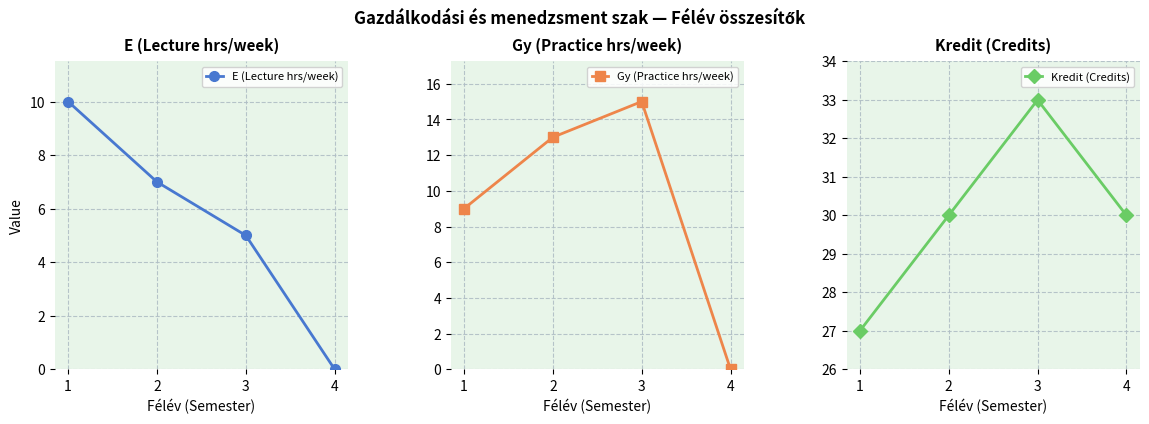

At which label does Kredit (Credits) first exceed 30?

3